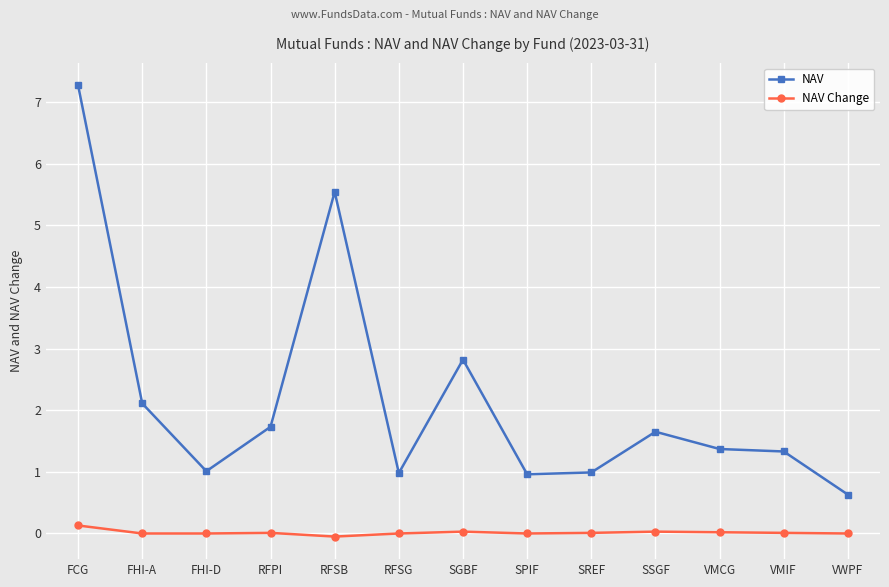

What is the value of the NAV point at the 13th from the left?

0.6